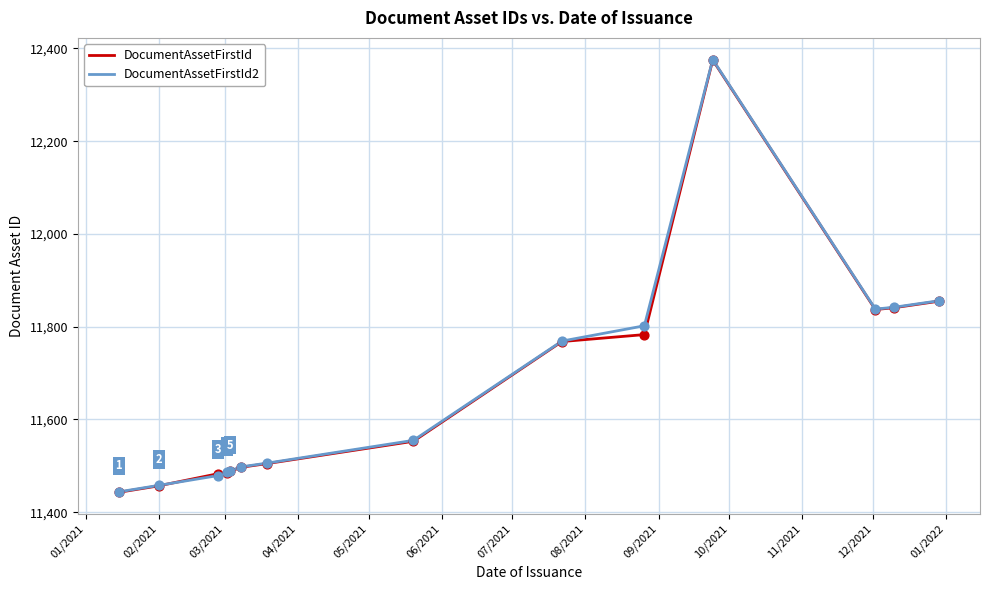

What is the maximum value shown in the chart?

12376